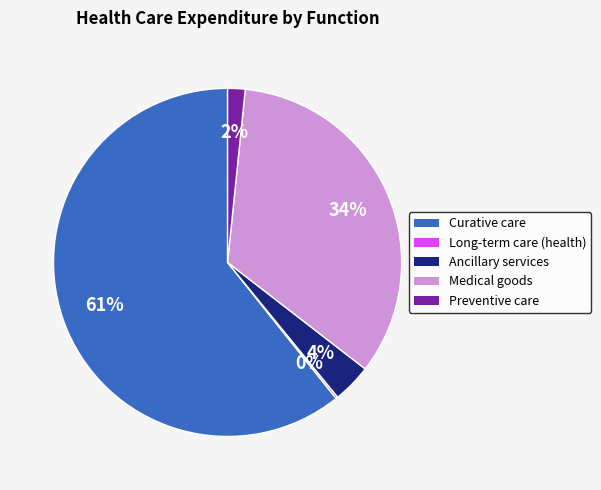

Which has a higher value, Curative care or Ancillary services?

Curative care